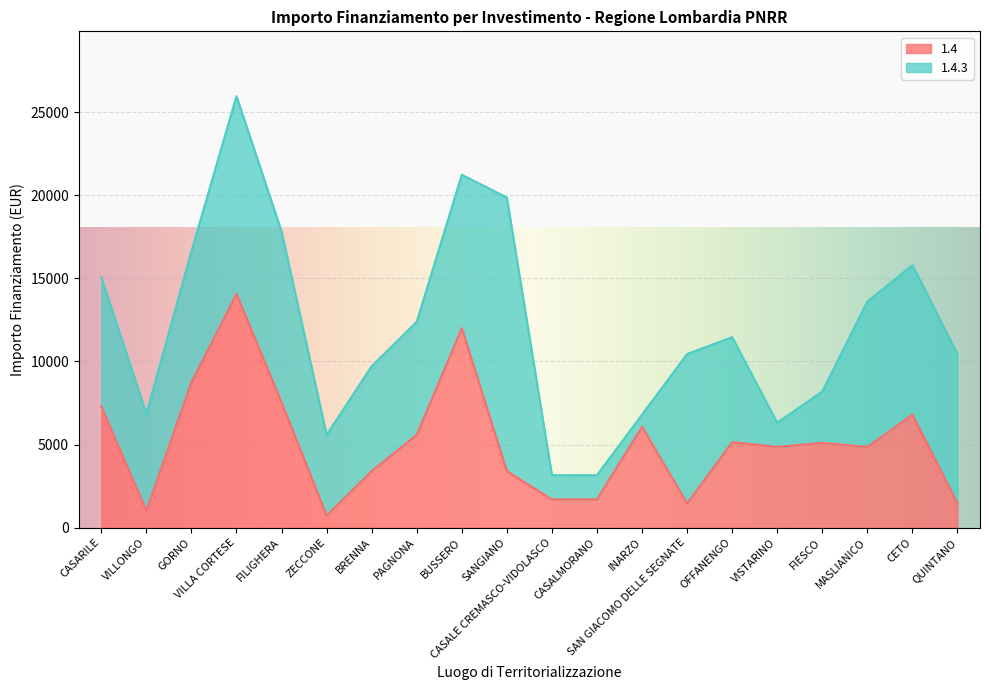

What is the lowest value of the 1.4 series?

729